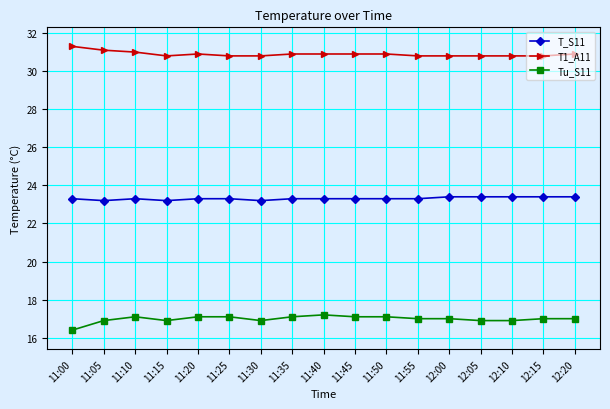

Reading left to right, list all the values displayed in this chart.

T_S11: 11:00=23.3	11:05=23.2	11:10=23.3	11:15=23.2	11:20=23.3	11:25=23.3	11:30=23.2	11:35=23.3	11:40=23.3	11:45=23.3	11:50=23.3	11:55=23.3	12:00=23.4	12:05=23.4	12:10=23.4	12:15=23.4	12:20=23.4
T1_A11: 11:00=31.3	11:05=31.1	11:10=31.0	11:15=30.8	11:20=30.9	11:25=30.8	11:30=30.8	11:35=30.9	11:40=30.9	11:45=30.9	11:50=30.9	11:55=30.8	12:00=30.8	12:05=30.8	12:10=30.8	12:15=30.8	12:20=30.9
Tu_S11: 11:00=16.4	11:05=16.9	11:10=17.1	11:15=16.9	11:20=17.1	11:25=17.1	11:30=16.9	11:35=17.1	11:40=17.2	11:45=17.1	11:50=17.1	11:55=17.0	12:00=17.0	12:05=16.9	12:10=16.9	12:15=17.0	12:20=17.0